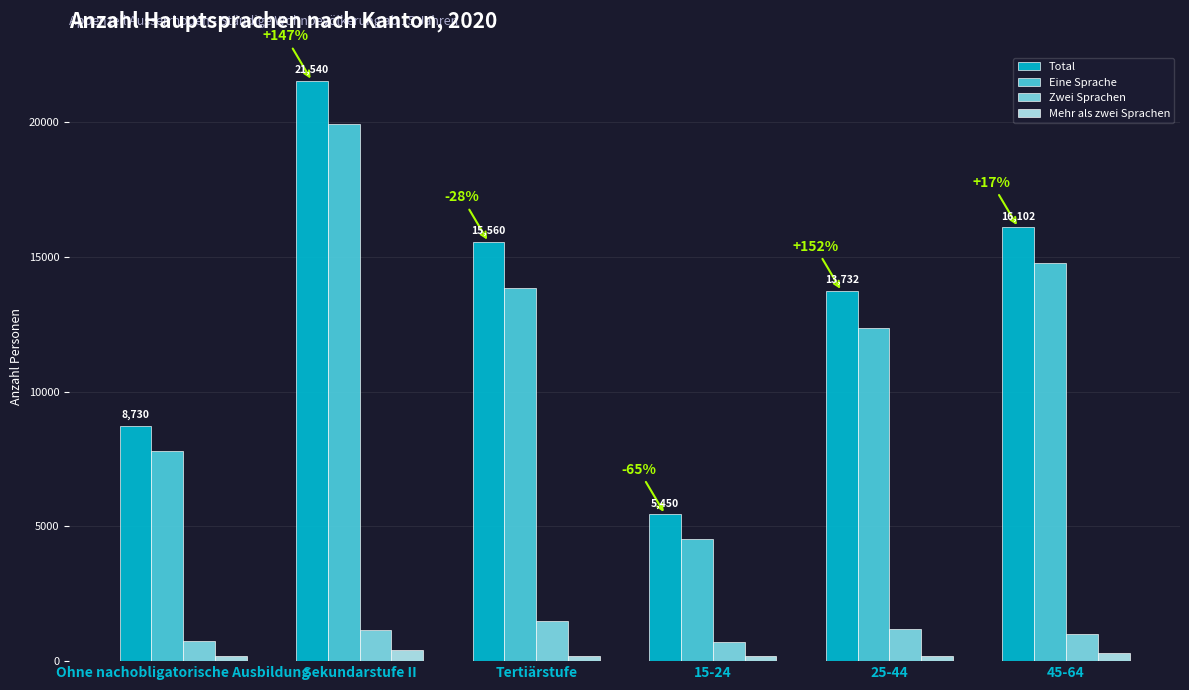

Which category has the highest value in the Zwei Sprachen series?

Tertiärstufe